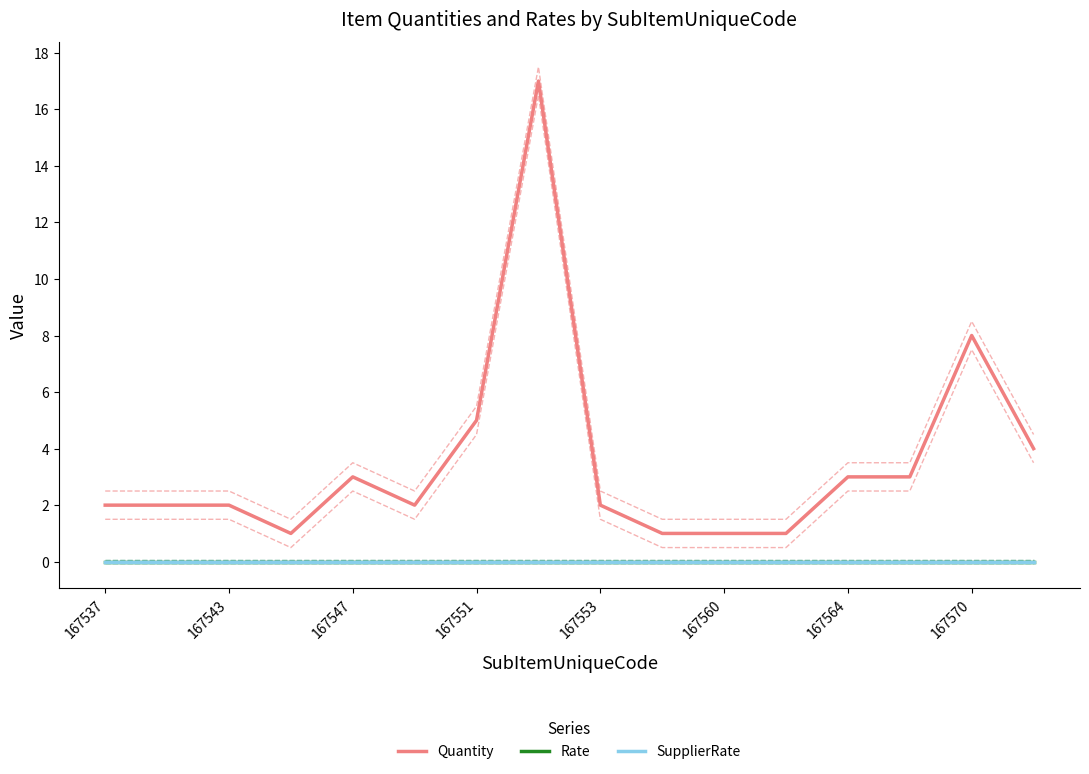

True or false: Rate and Quantity cross at least once.

False